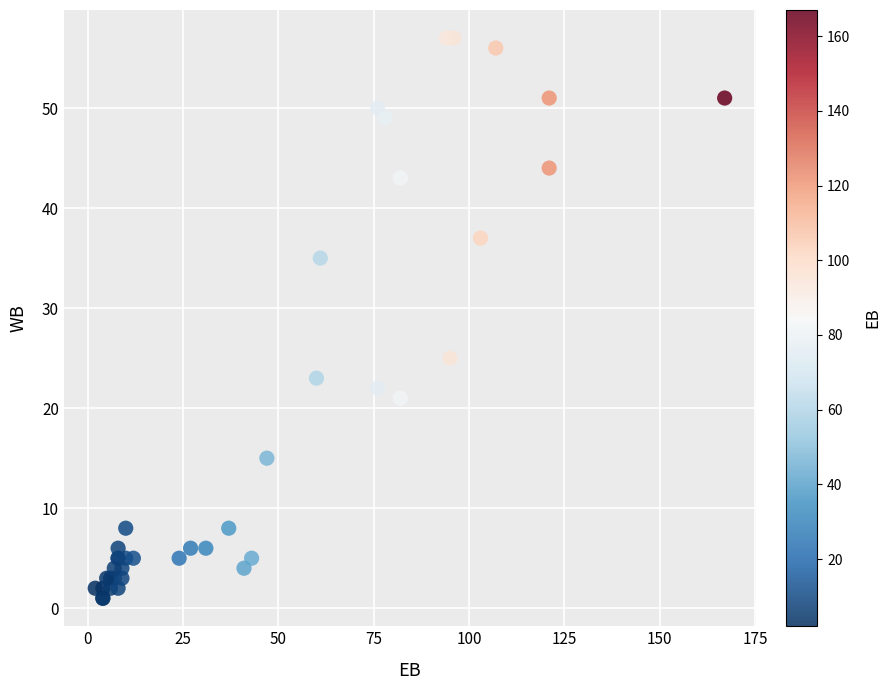

What Y value in the scatter plot is closest to 29?

25